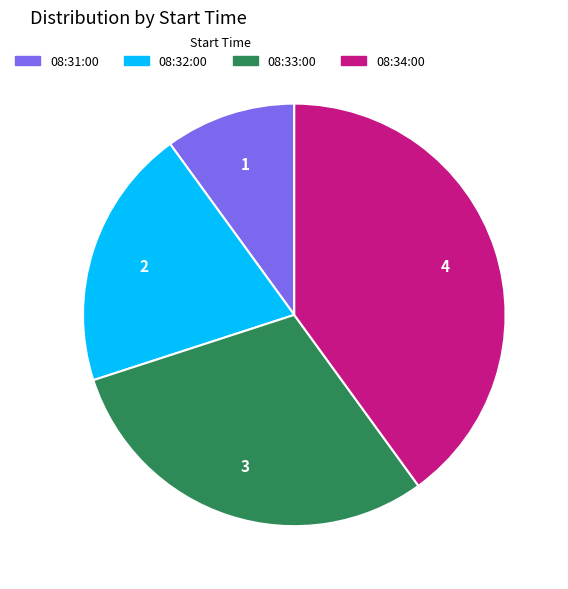

Is there any slice that represents more than half of the pie?

No